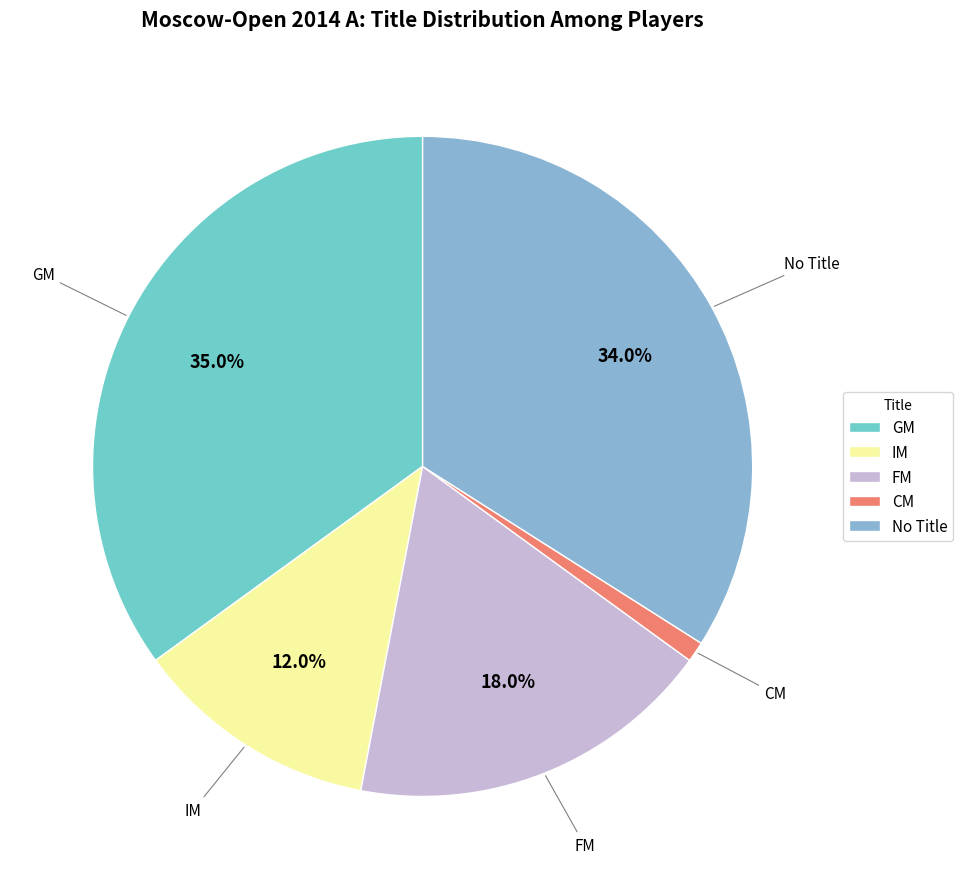

Approximately how many times larger is the value at No Title compared to FM?

1.9